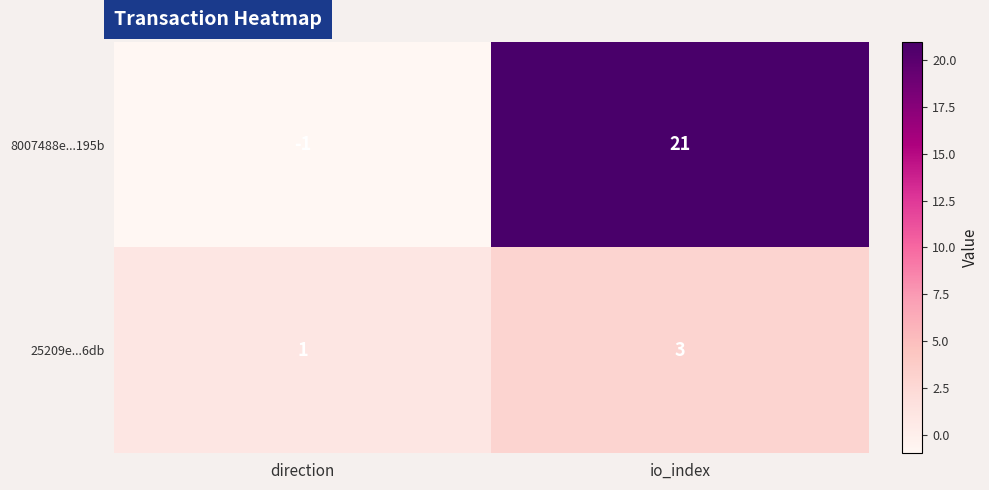

What is the difference between the highest and lowest values at direction?

2